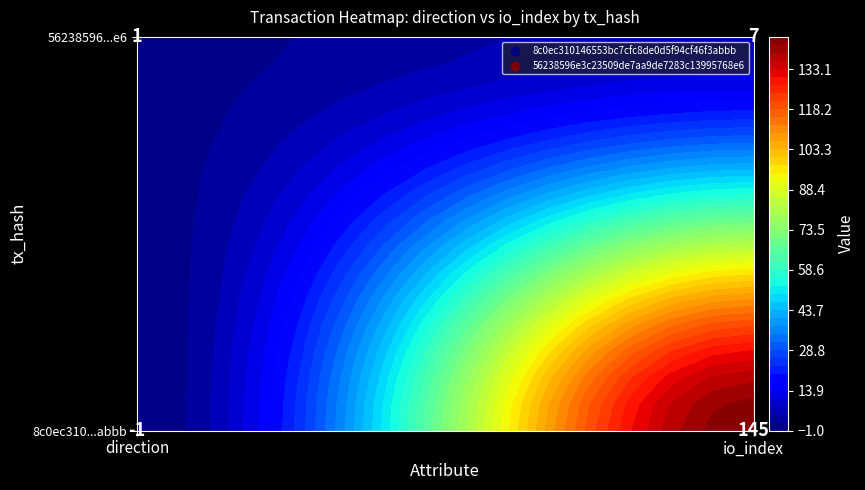

Read the 56238596e3c23509de7aa9de7283c13995768e6 value at 0.

1